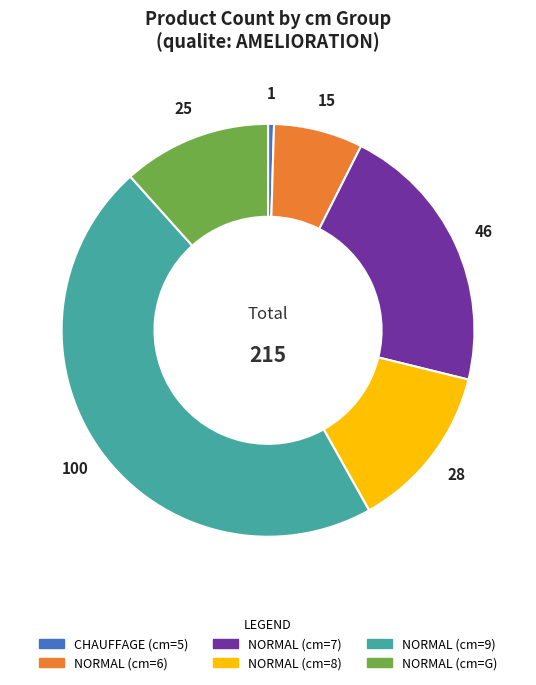

Which category has the smallest portion of the pie?

CHAUFFAGE (cm=5)